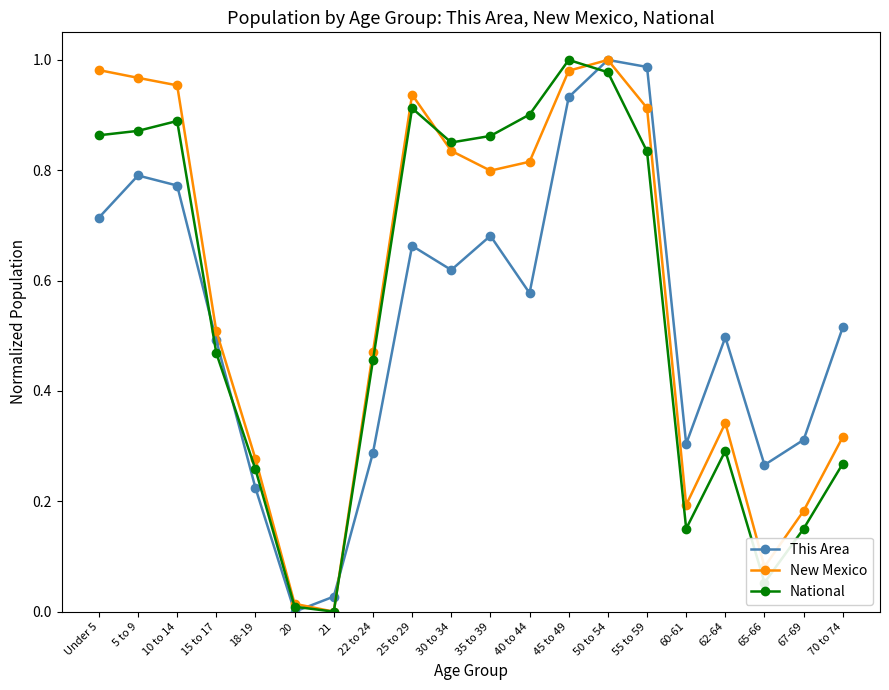

The value of National at 25 to 29 is 1.5. True or false?

False